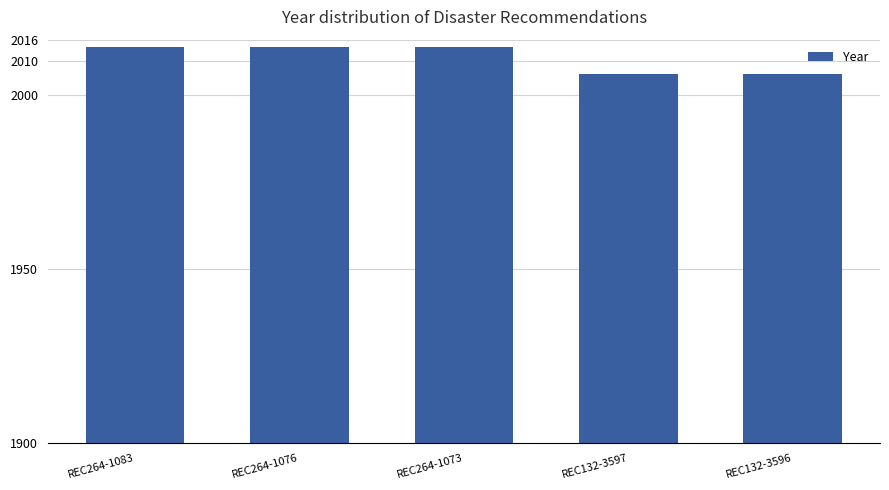

What is the smallest value displayed?

2006